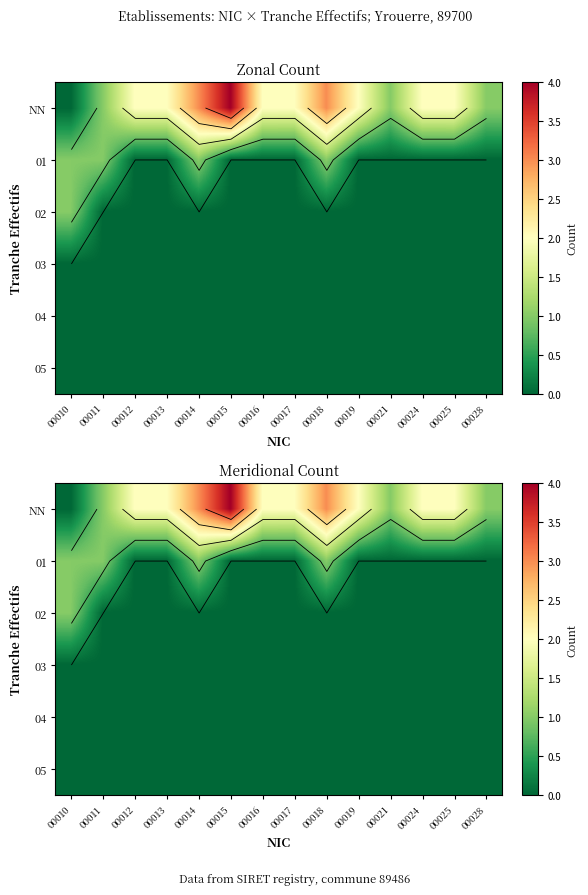

At which label does 03 reach its peak?

00010